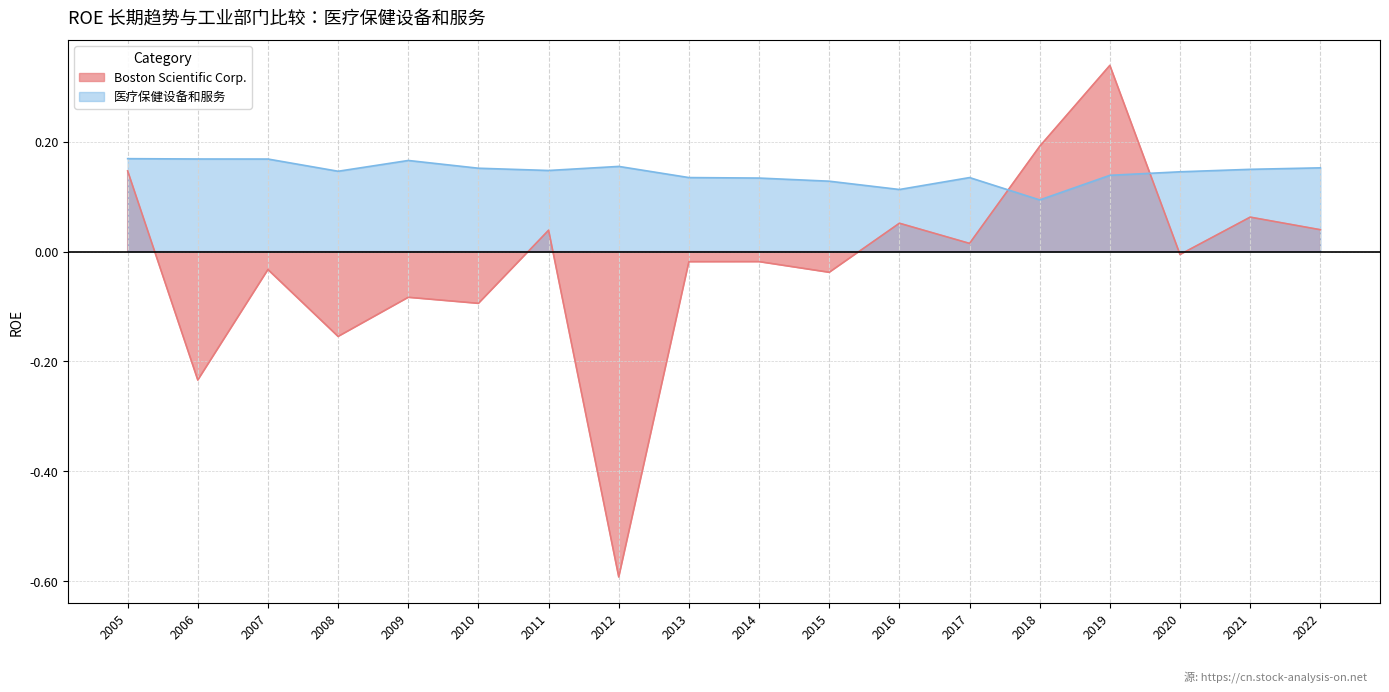

Is it true that Boston Scientific Corp. equals -0.2 at 2010?

False